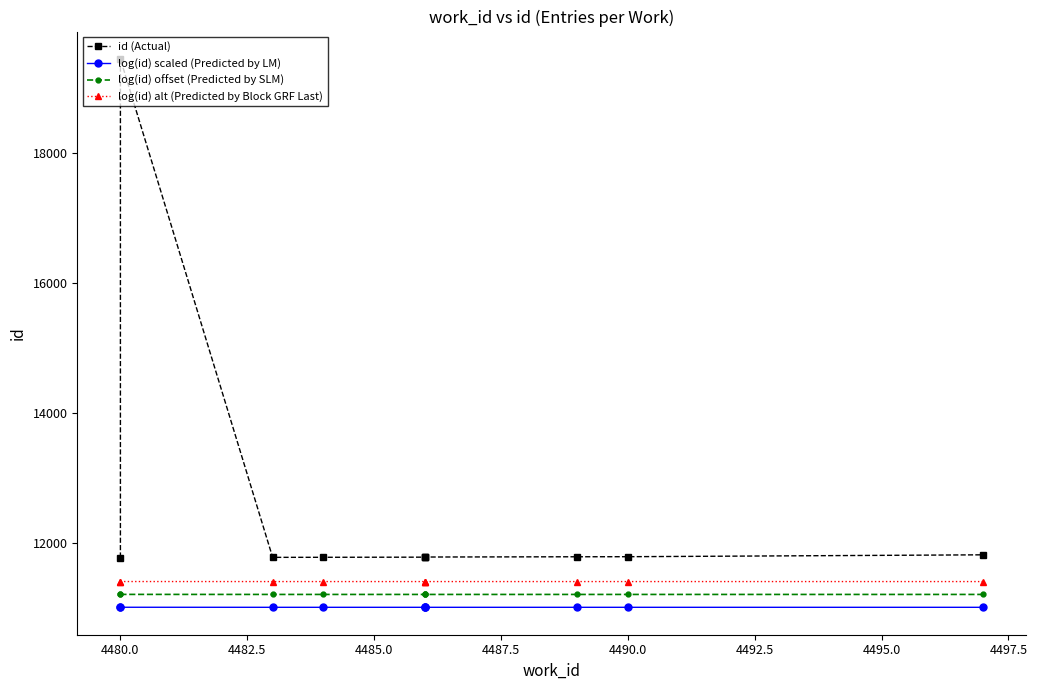

Does the chart have visible grid lines?

No